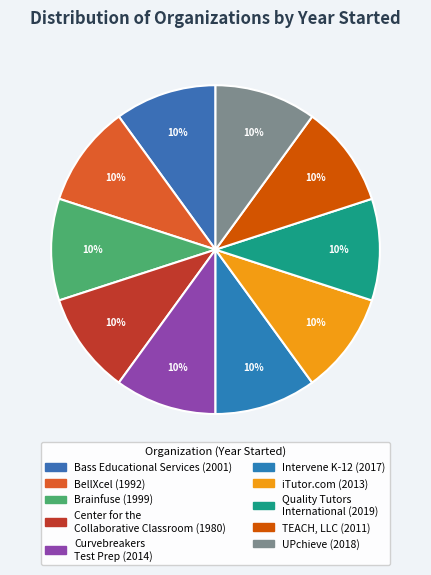

How many slices are in this pie chart?

10